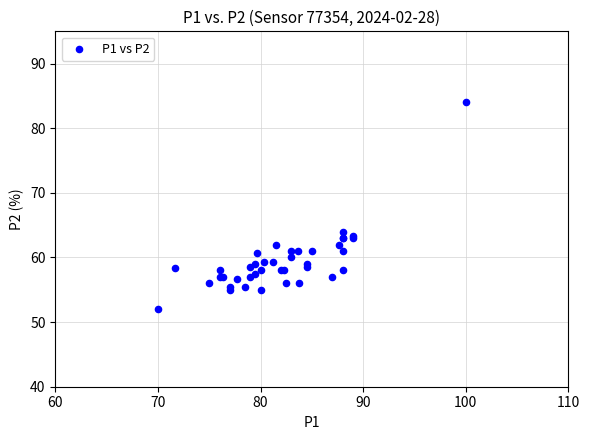

What Y value in the scatter plot is closest to 68?

64.0